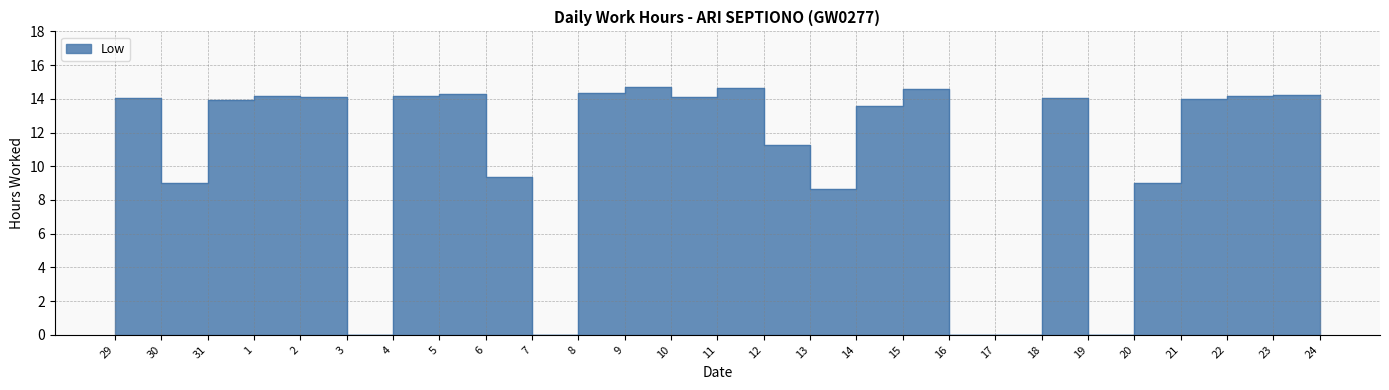

At which category does the data reach its first local valley?

31